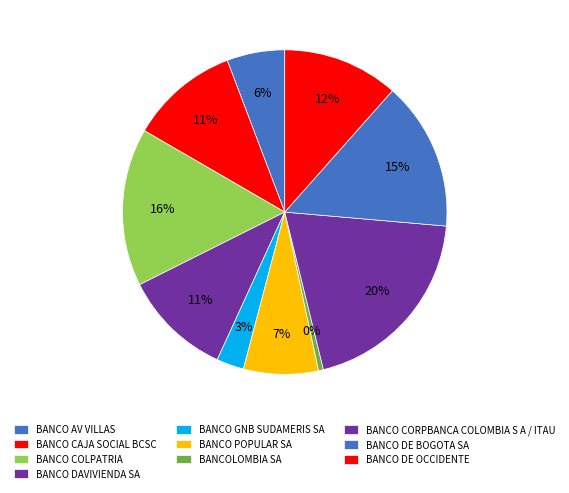

What is the change in value from BANCOLOMBIA SA to BANCO DE OCCIDENTE?

+12404339763.0